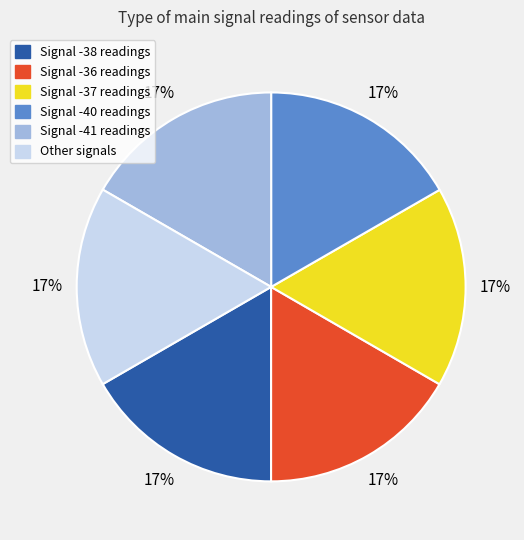

Count the number of slices in the pie.

6